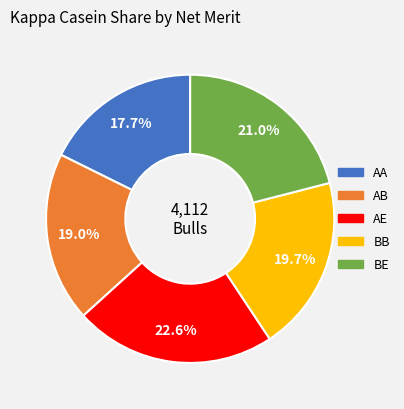

Is it true that AA is 18% of the pie?

True